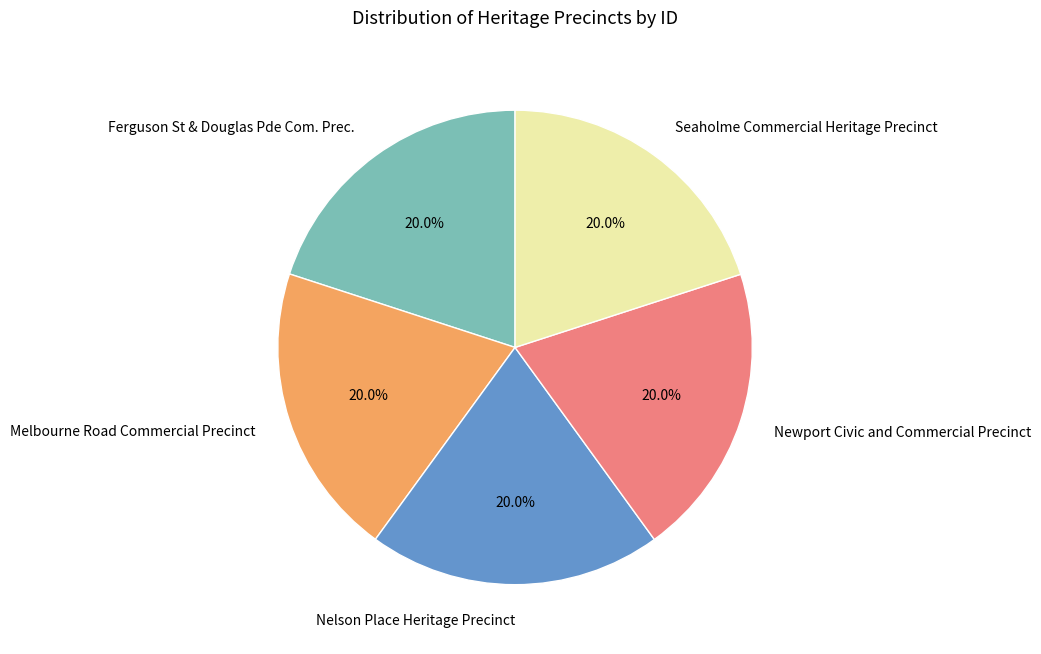

Combined, do Melbourne Road Commercial Precinct and Ferguson St & Douglas Pde Com. Prec. account for over 50%?

No